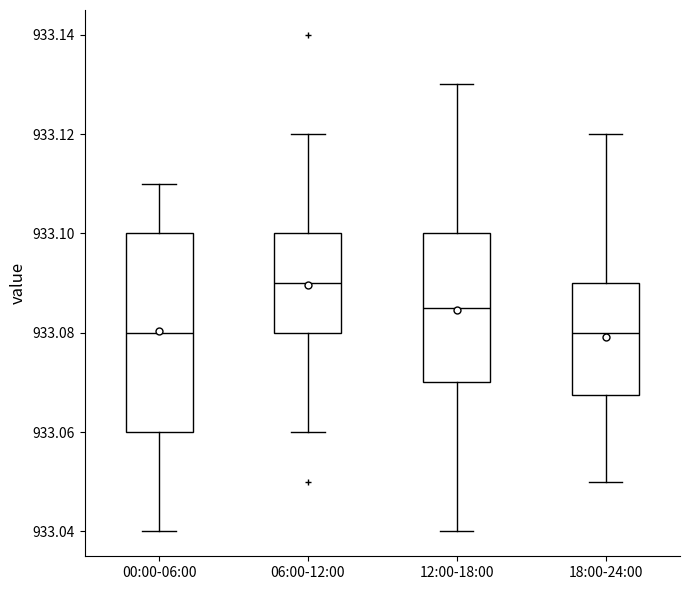

Where is the lower edge of the box for 18:00-24:00 on the y-axis? The values are not printed on the chart, so give them approximately, as read against the axis.

933.068